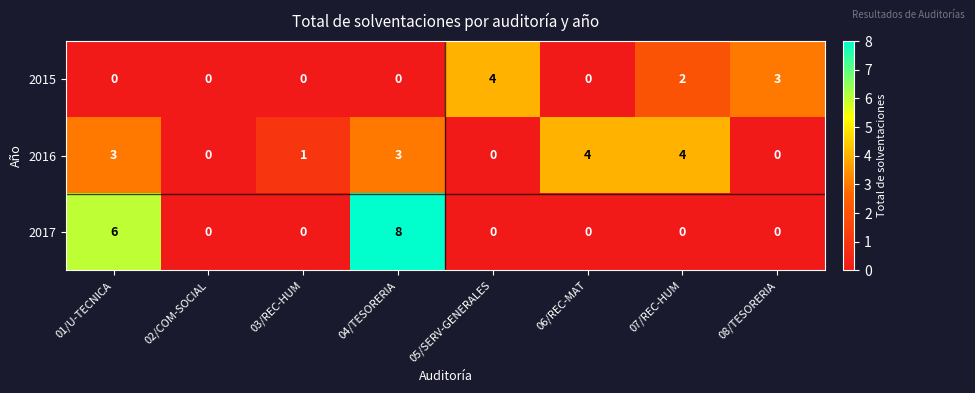

The value of 2017 at 02/COM-SOCIAL is -4. True or false?

False